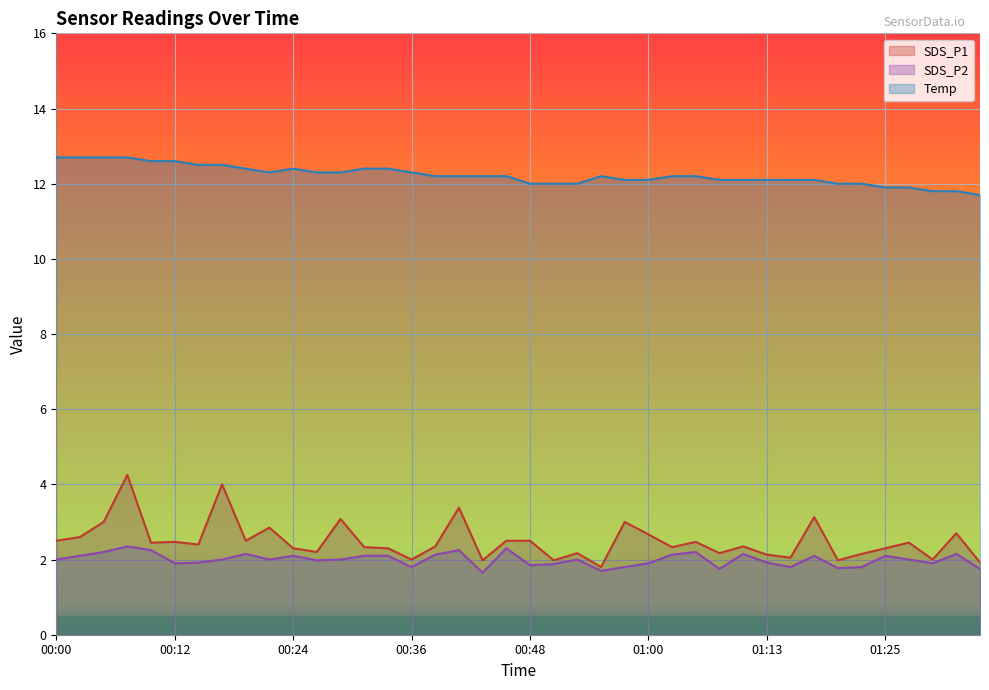

Reading left to right, transcribe all the data shown in this chart.

SDS_P1: 2.5	2.6	3.0	4.2	2.5	2.5	2.4	4.0	2.5	2.9	2.3	2.2	3.1	2.3	2.3	2.0	2.4	3.4	2.0	2.5	2.5	2.0	2.2	1.8	3.0	2.7	2.3	2.5	2.2	2.4	2.1	2.0	3.1	2.0	2.1	2.3	2.5	2.0	2.7	1.9
SDS_P2: 2.0	2.1	2.2	2.4	2.2	1.9	1.9	2.0	2.1	2.0	2.1	2.0	2.0	2.1	2.1	1.8	2.1	2.2	1.6	2.3	1.9	1.9	2.0	1.7	1.8	1.9	2.1	2.2	1.8	2.1	1.9	1.8	2.1	1.8	1.8	2.1	2.0	1.9	2.1	1.8
Temp: 12.7	12.7	12.7	12.7	12.6	12.6	12.5	12.5	12.4	12.3	12.4	12.3	12.3	12.4	12.4	12.3	12.2	12.2	12.2	12.2	12.0	12.0	12.0	12.2	12.1	12.1	12.2	12.2	12.1	12.1	12.1	12.1	12.1	12.0	12.0	11.9	11.9	11.8	11.8	11.7